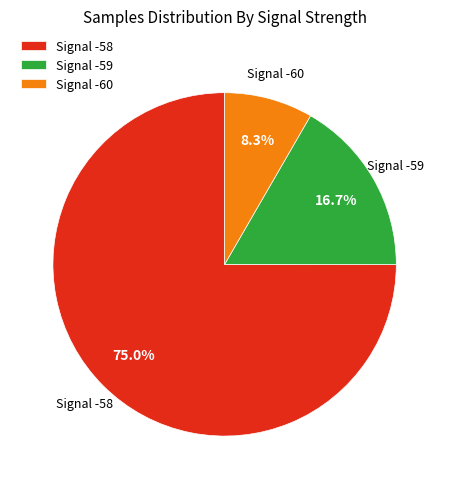

Approximately how many times larger is the value at Signal -58 compared to Signal -60?

9.0